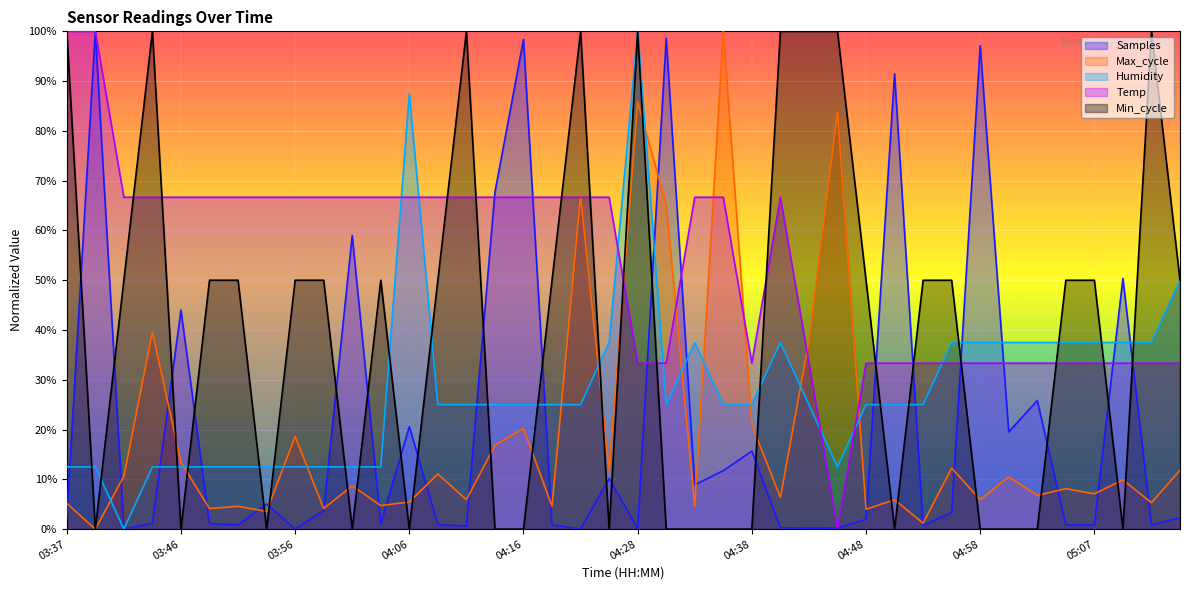

List the series in order of their peak value, lowest first.

Temp, Humidity